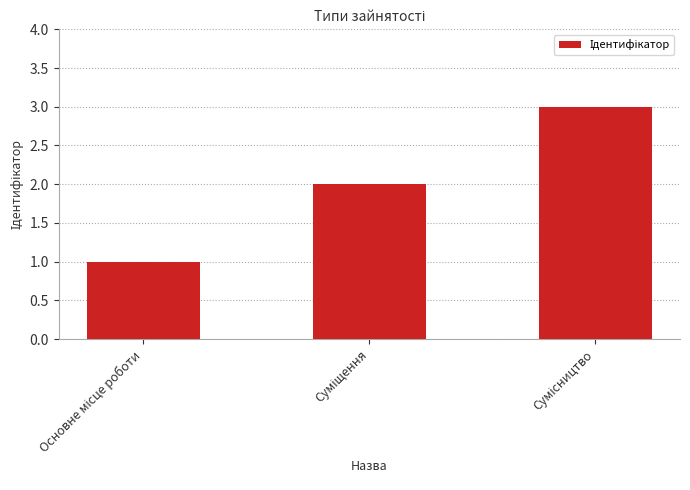

What is the sum of all values?

6